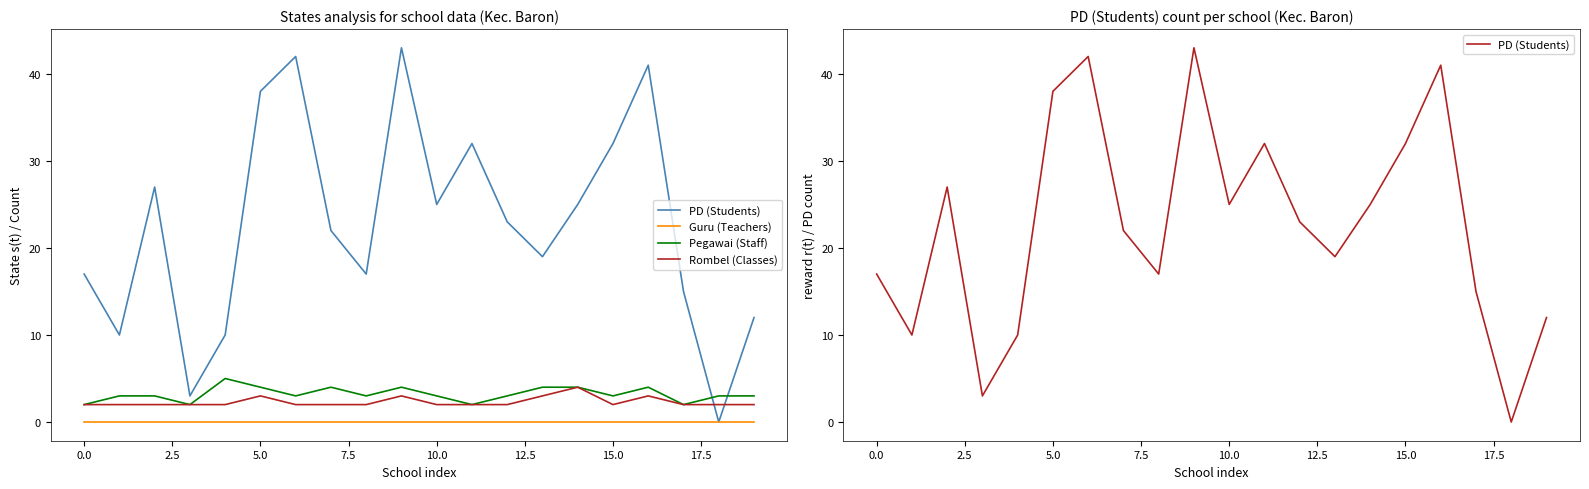

How many lines are shown in the chart?

4